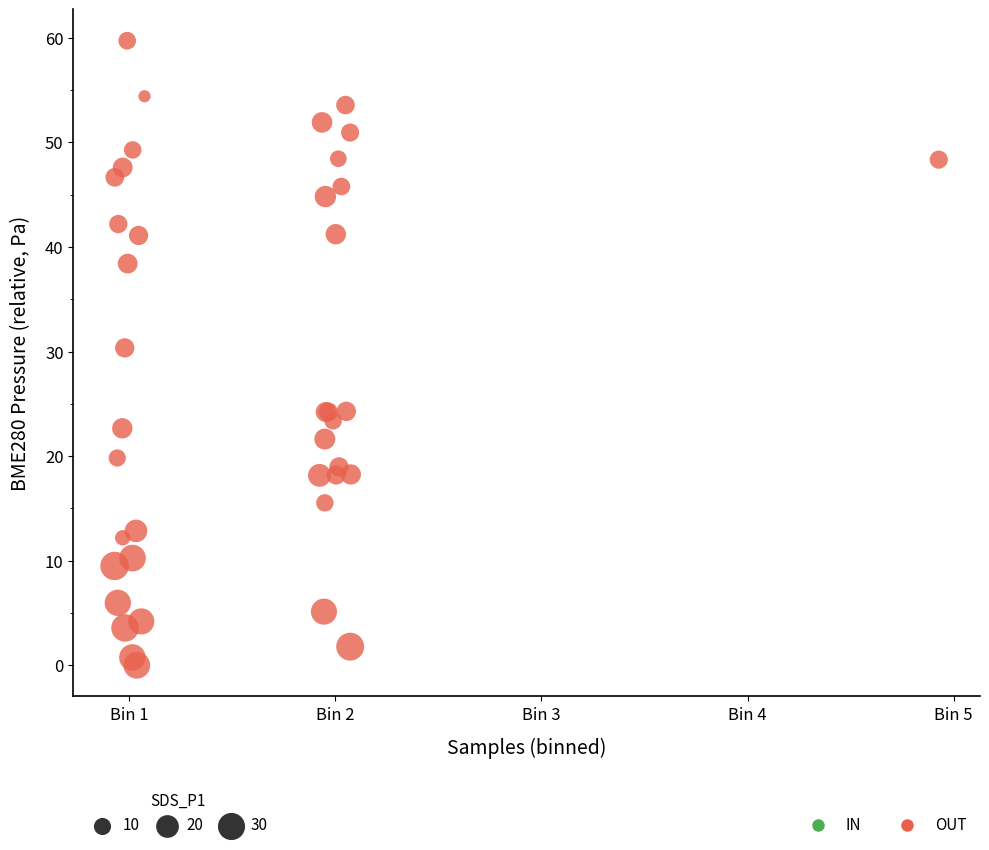

What Y value in the scatter plot is closest to 29?

30.4